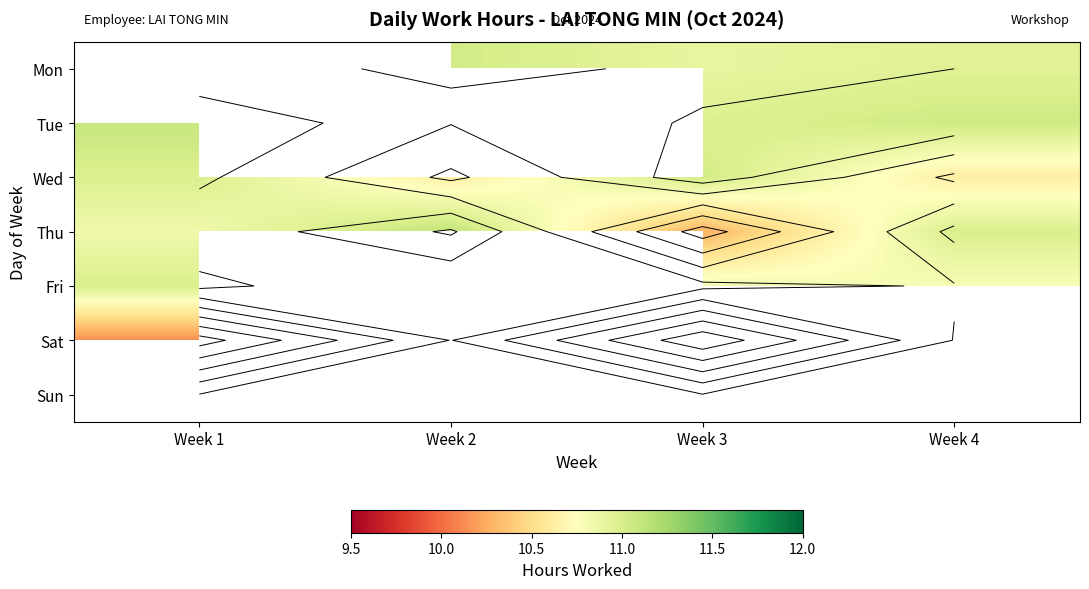

What is the minimum value for Sat?

10.1